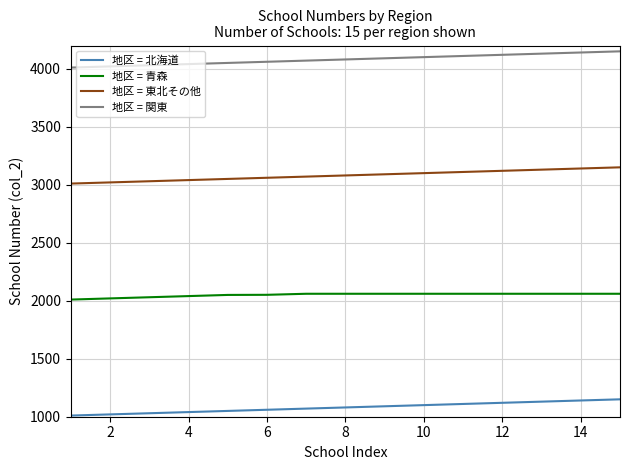

True or false: 地区 = 東北その他 and 地区 = 青森 cross at least once.

False